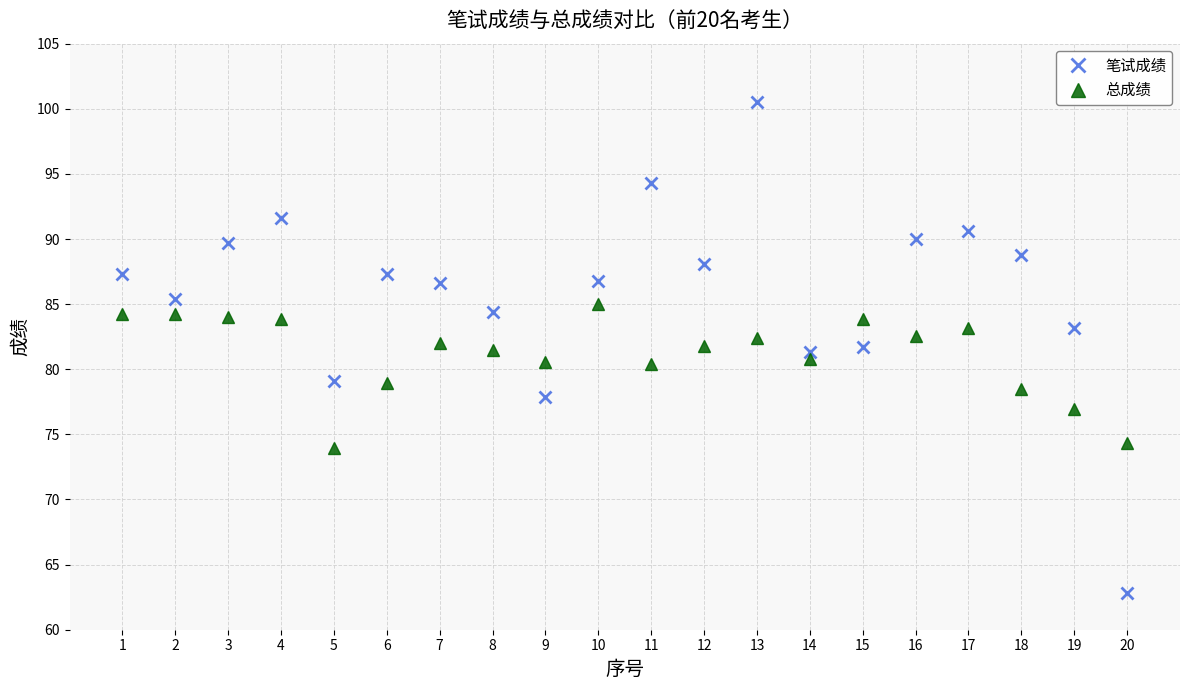

At 8, list the series in order from smallest to largest.

总成绩, 笔试成绩